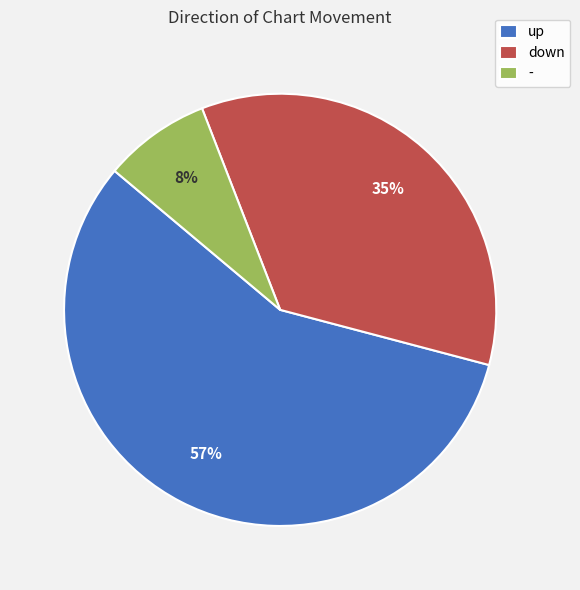

Combined, do down and - account for over 50%?

No